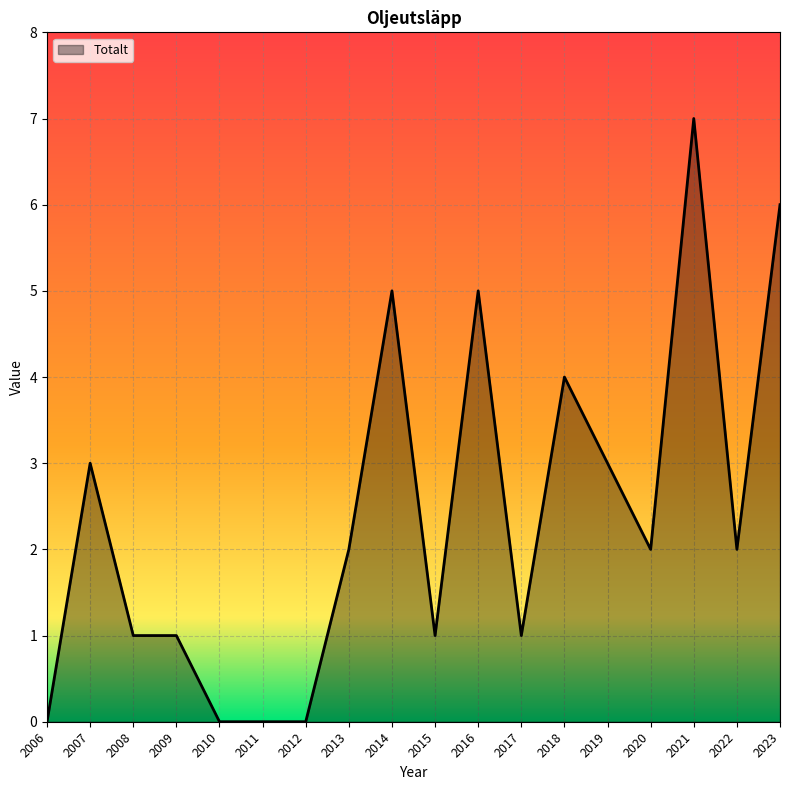

Does the chart have visible grid lines?

Yes